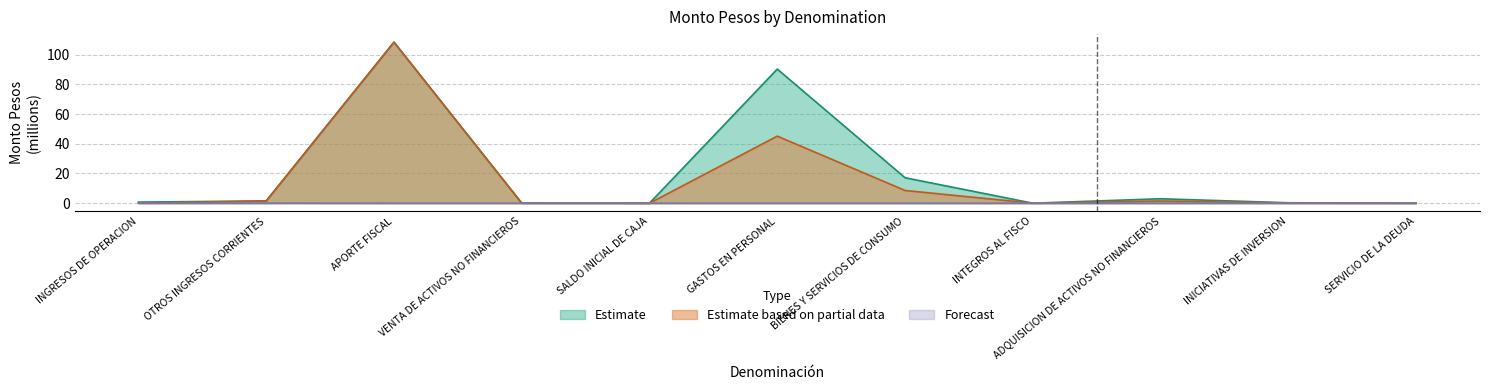

Reading left to right, transcribe all the data shown in this chart.

Estimate: 0.7	1.5	108.4	0.0	0.0	90.2	17.1	0.0	3.0	0.3	0.0
Estimate based on partial data: 0.0	1.5	108.4	0.0	0.0	45.1	8.6	0.0	1.5	0.1	0.0
Forecast: 0.0	0.1	0.0	0.0	0.0	0.0	0.0	0.0	0.0	0.0	0.0